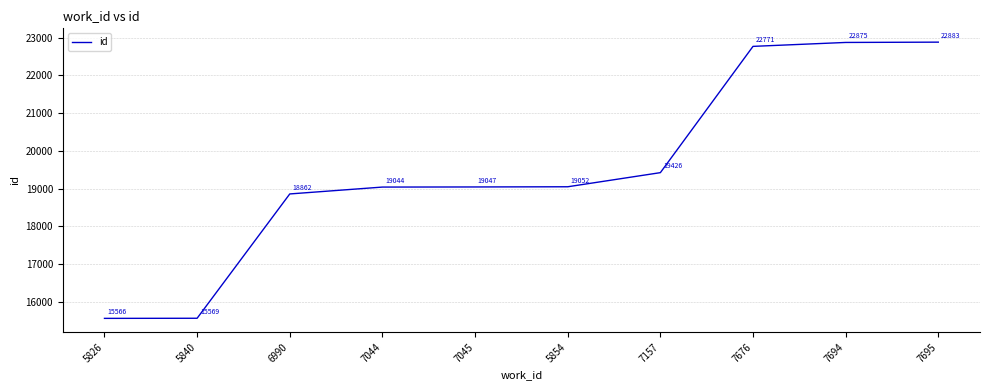

What is the sum of all values?

195095